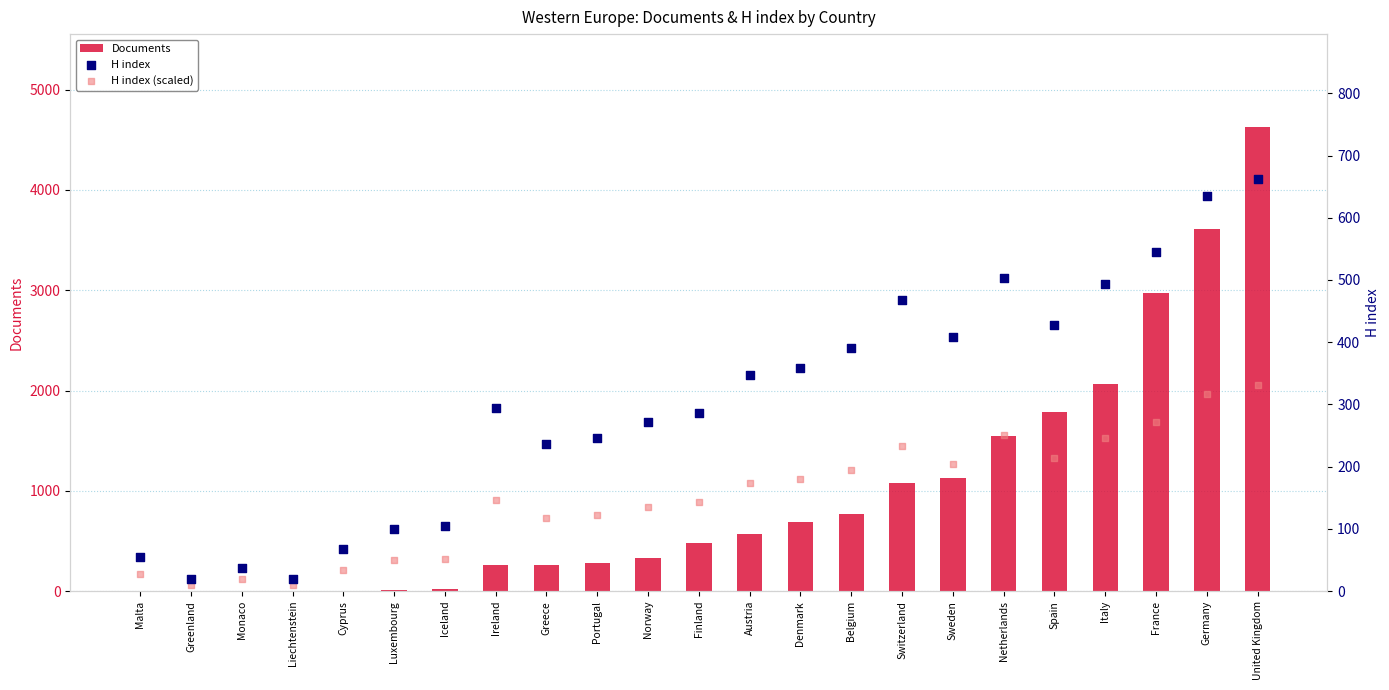

What are all the series names shown in the legend?

Documents, H index, H index (scaled)